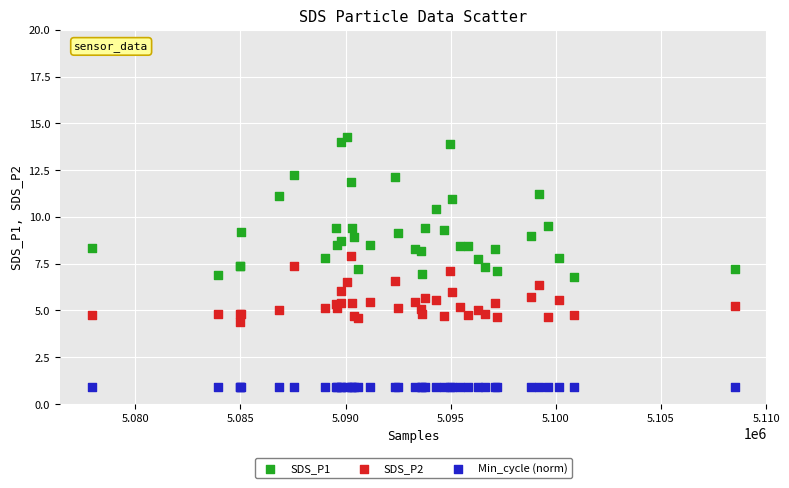

Which series reaches the minimum Y coordinate?

Min_cycle (norm)